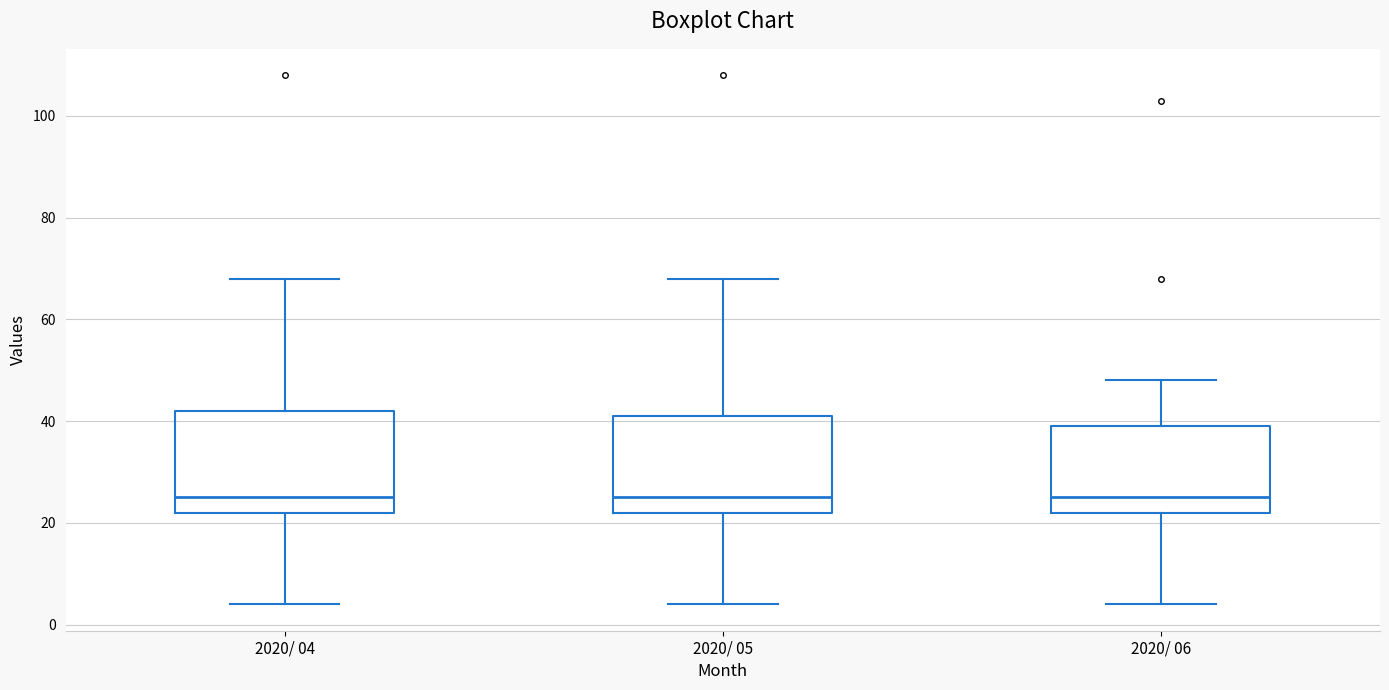

Reading left to right, transcribe this box plot: for each box, give where its median line is, the range the box spans, and where its two whiskers end, as read against the y-axis. The values are not printed on the chart, so give them approximately, as read against the axis.

2020/ 04: median 26, box 22 to 42, whiskers 4 to 68
2020/ 05: median 26, box 22 to 42, whiskers 4 to 68
2020/ 06: median 26, box 22 to 40, whiskers 4 to 48